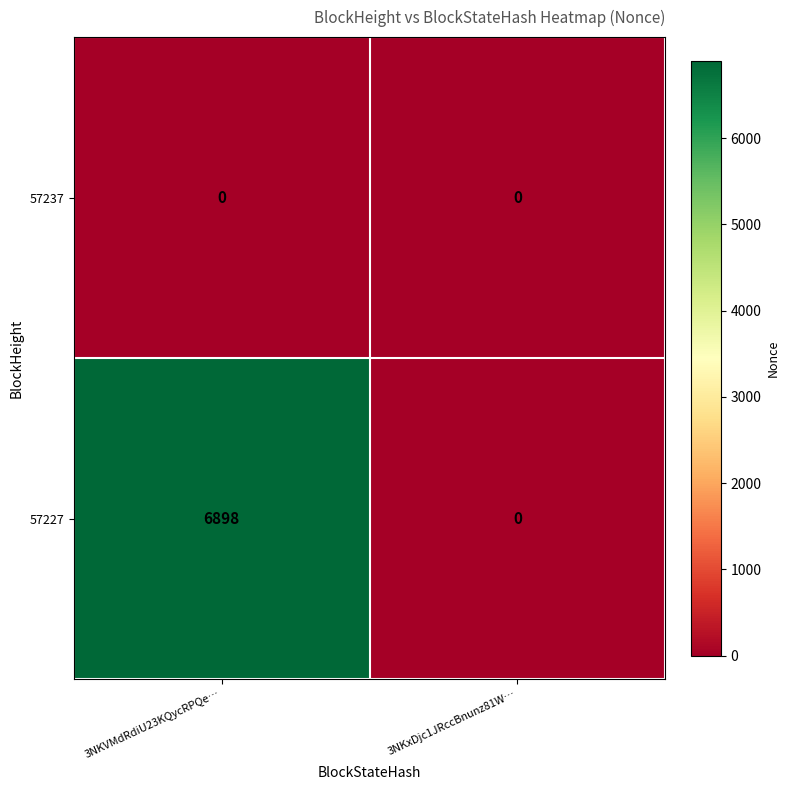

Which series has the largest total across all categories?

57227